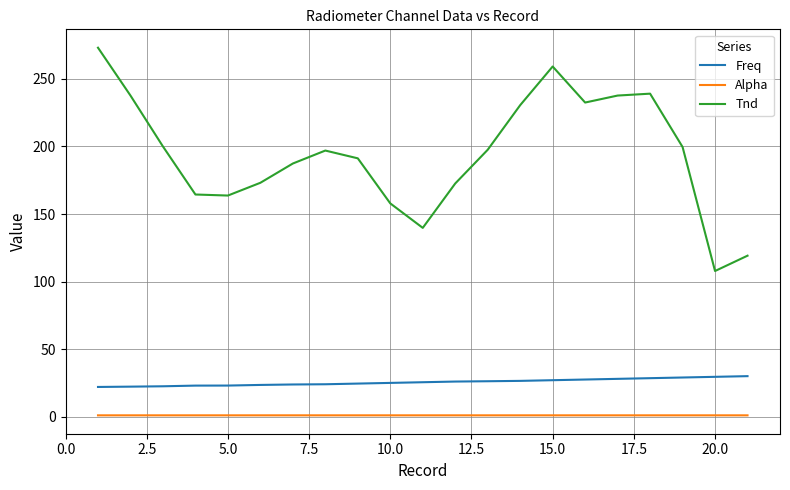

What is the difference between the maximum and minimum values in the Freq series?

8.0